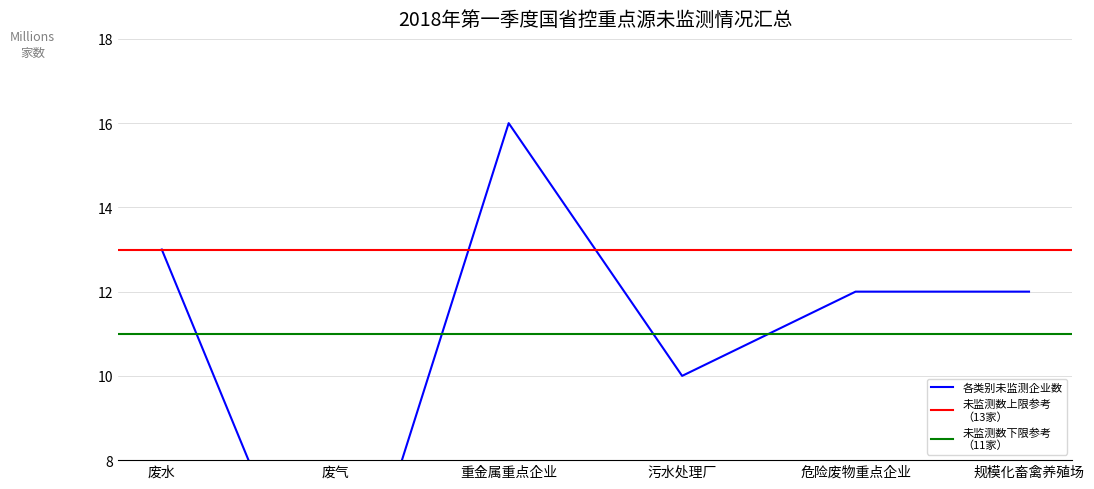

What is the average value?

11